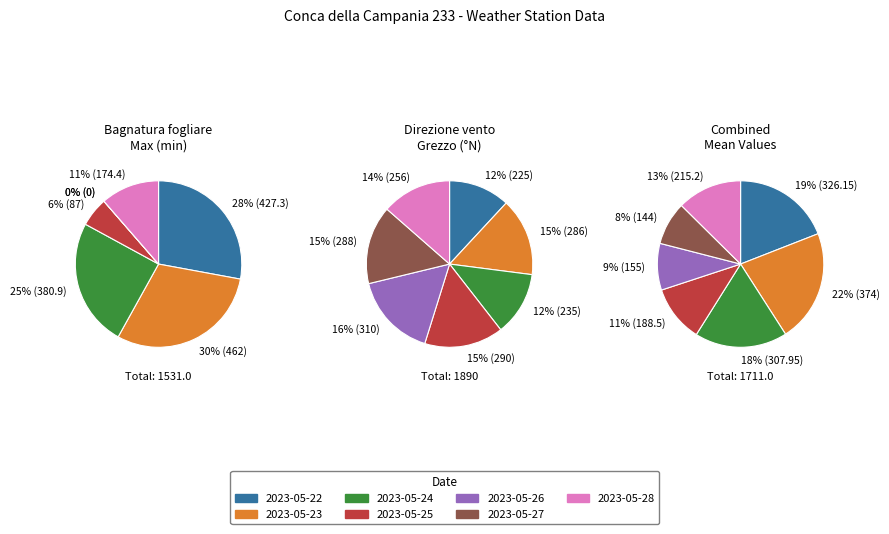

How many slices are in this pie chart?

7